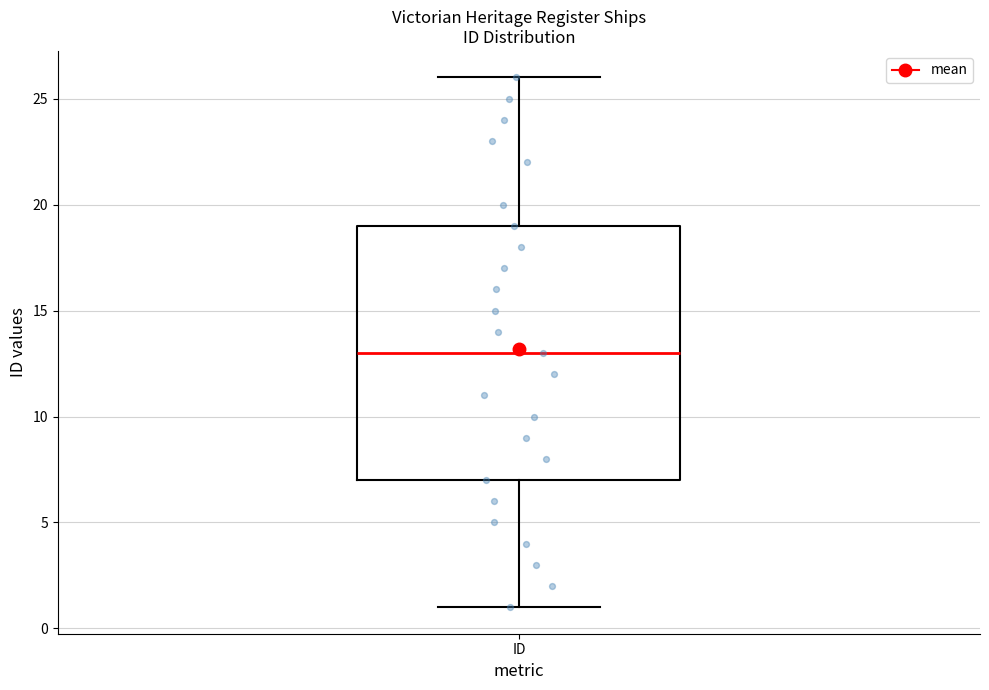

Where is the upper edge of the box for ID on the y-axis? The values are not printed on the chart, so give them approximately, as read against the axis.

19